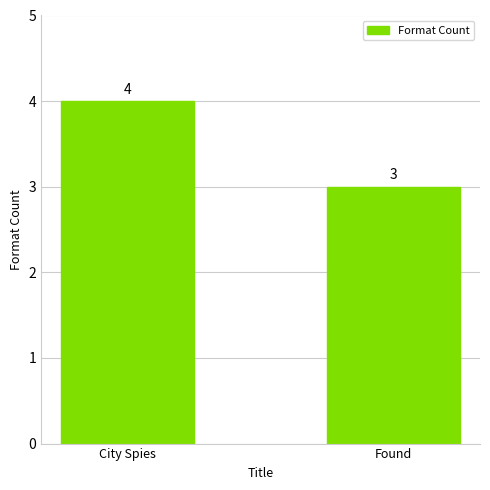

How many bars are there in total?

2